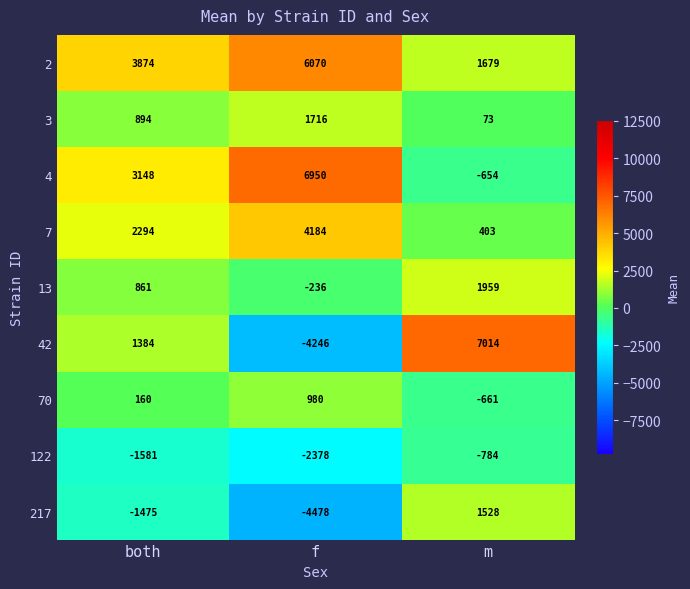

What is the difference between the 7 values at both and m?

1891